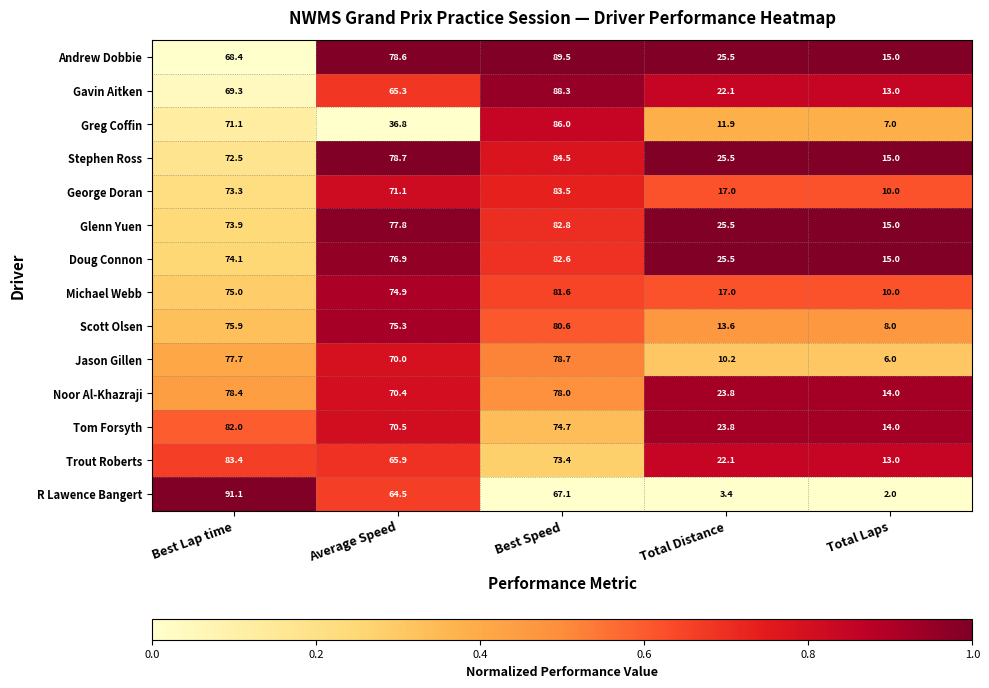

At which label does Glenn Yuen first exceed 73?

Best Lap time